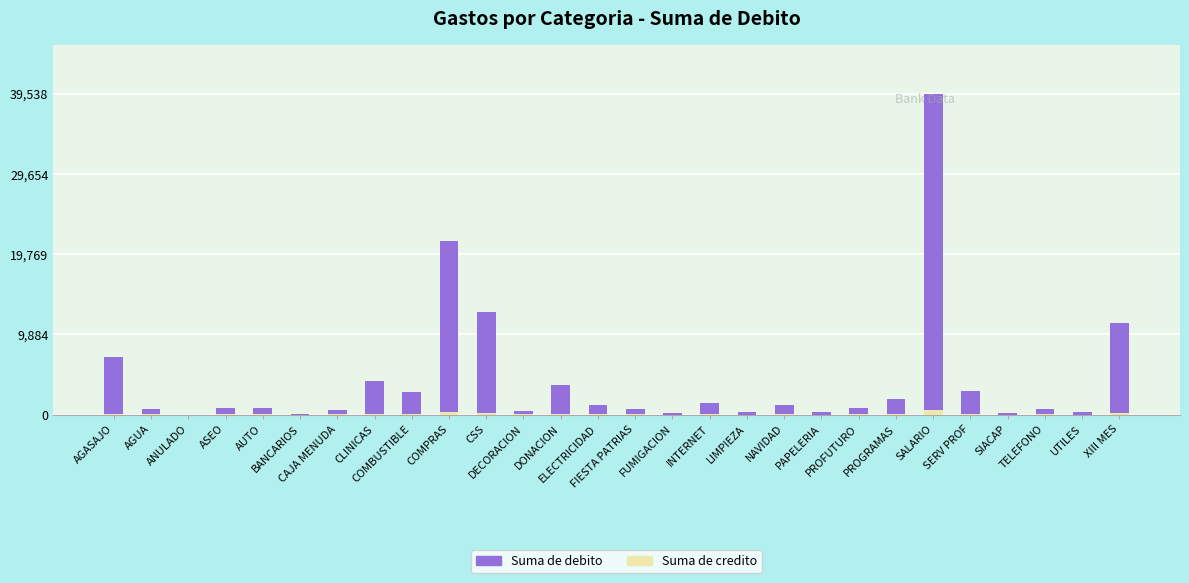

What is the difference between the second highest and second lowest values in the Suma de debito series?

21288.6